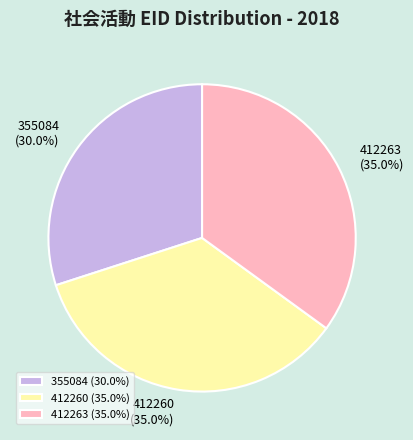

What percentage is the 355084 slice, to the nearest percent?

30%